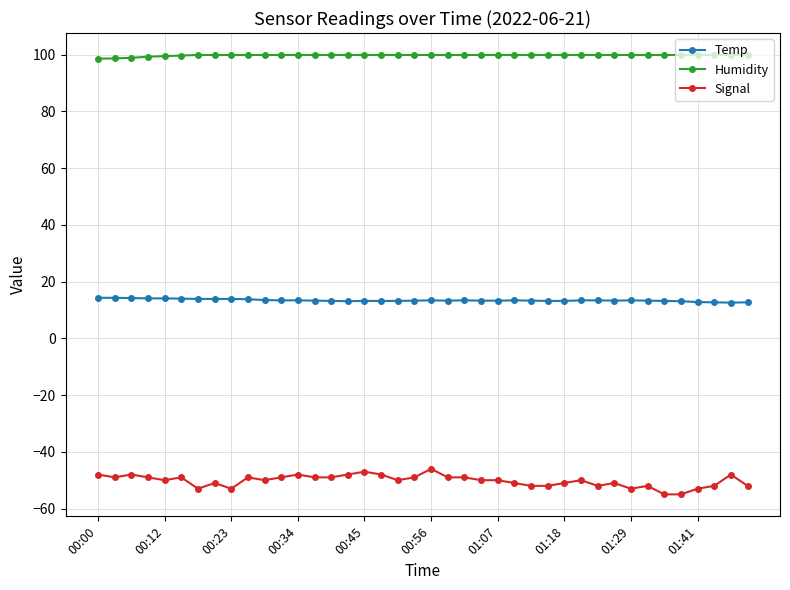

What is the value of the Signal point at the 24th from the left?

-50.0